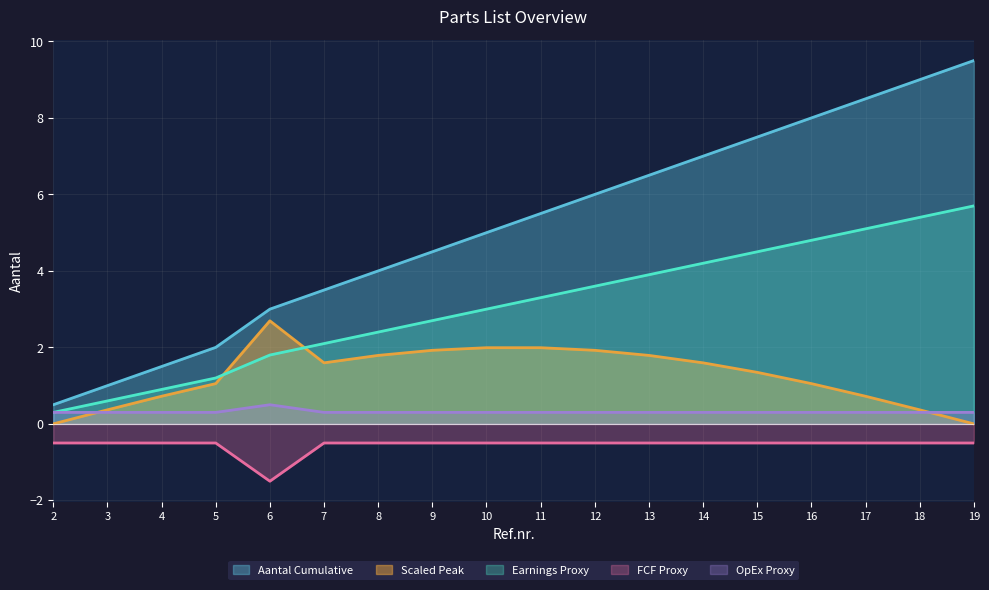

What is the approximate value at 9?

-0.5